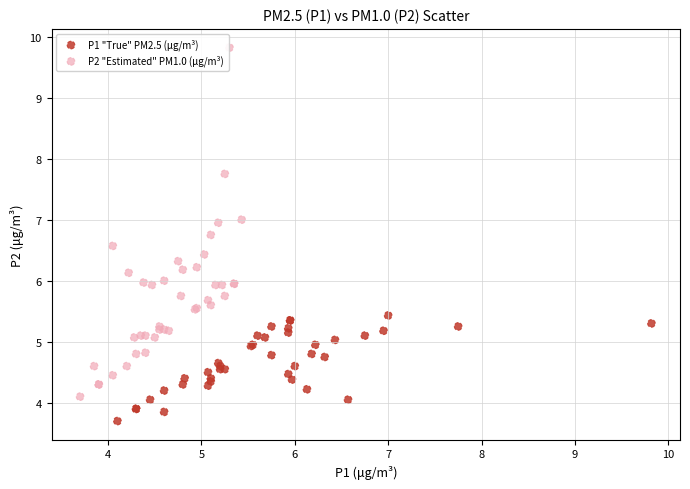

Which series contains the highest Y value?

P2 "Estimated" PM1.0 (μg/m³)